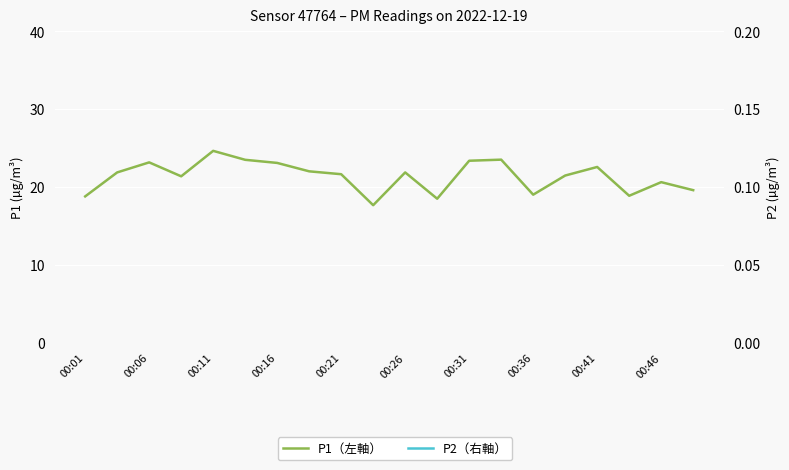

True or false: P2 – 右軸 and P1 – 左軸 intersect in this chart.

False